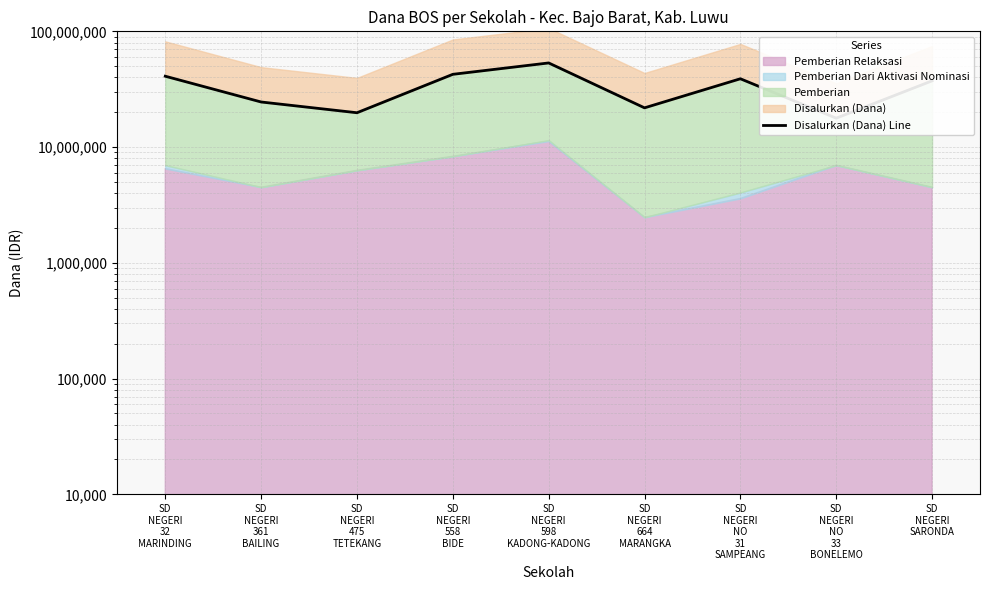

What is the average value?

33000000